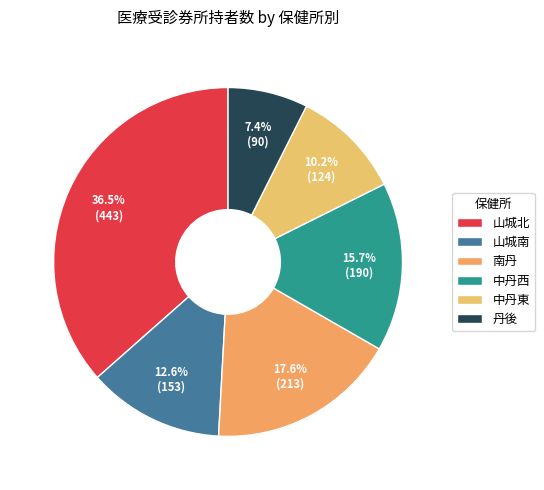

To the nearest percent, what portion does 中丹西 represent?

16%